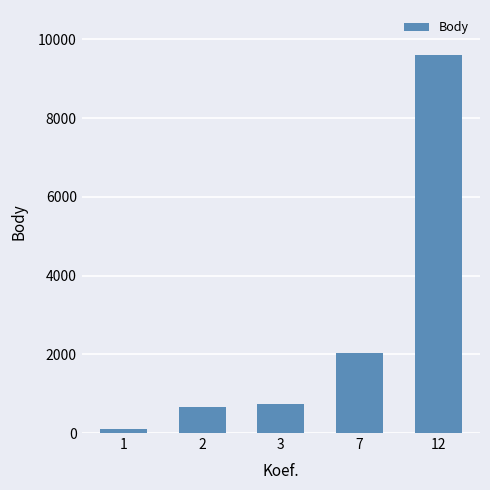

Which has a higher value, 2 or 1?

2